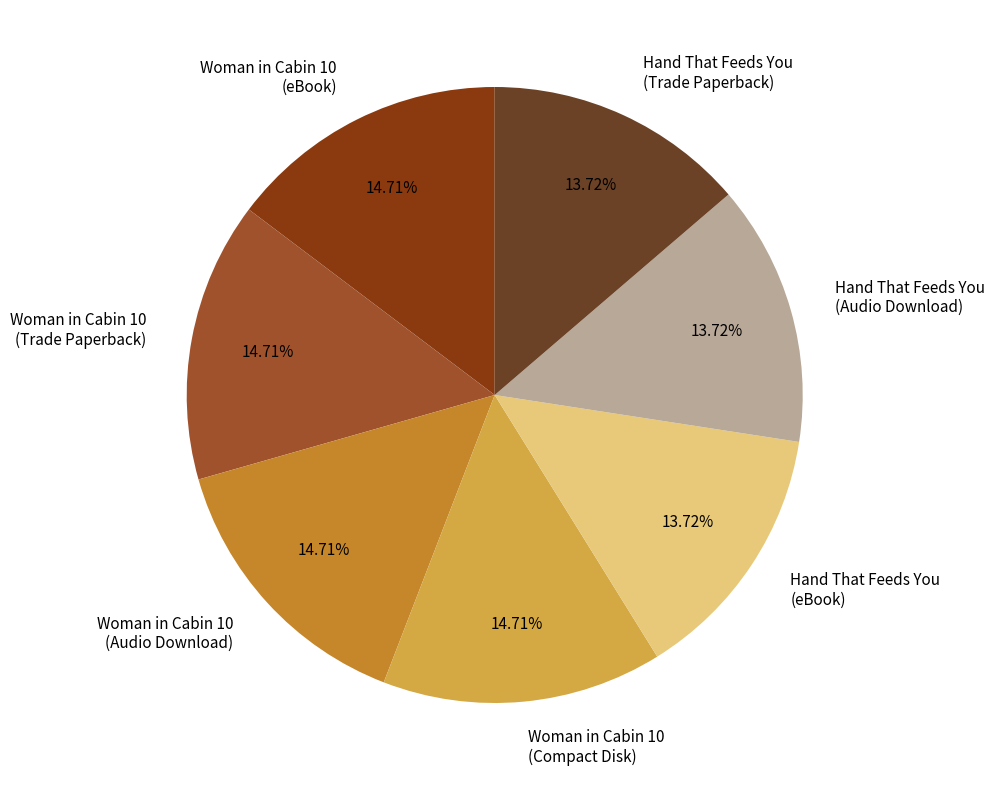

True or false: Woman in Cabin 10 (eBook) accounts for 15% of the total.

True